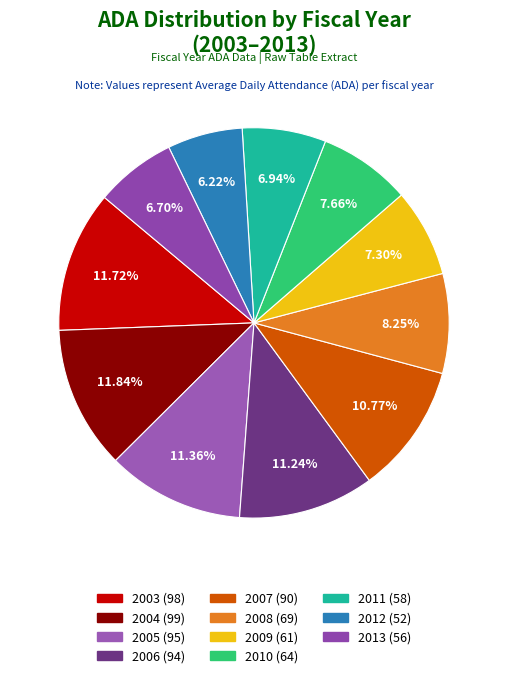

Count the number of slices in the pie.

11